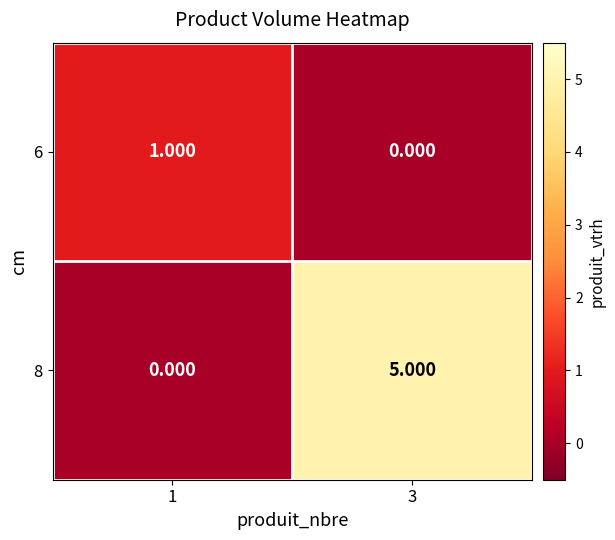

Which series has the largest total across all categories?

8